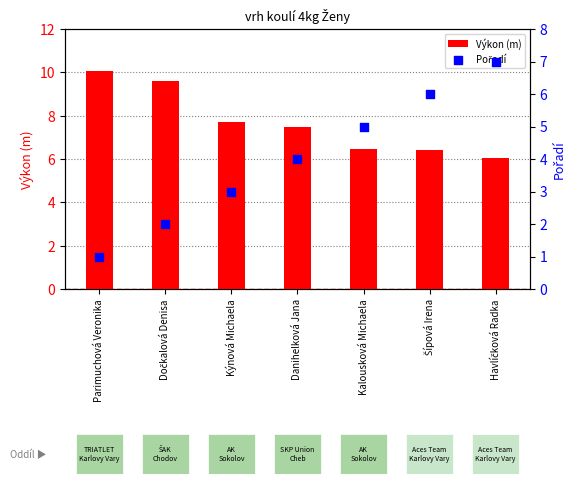

Which series has the largest total across all categories?

Výkon (m)